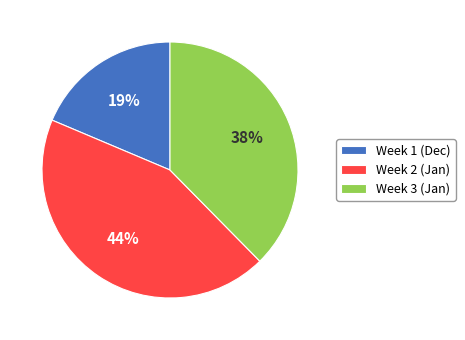

Which slice is the largest?

Week 2 (Jan)